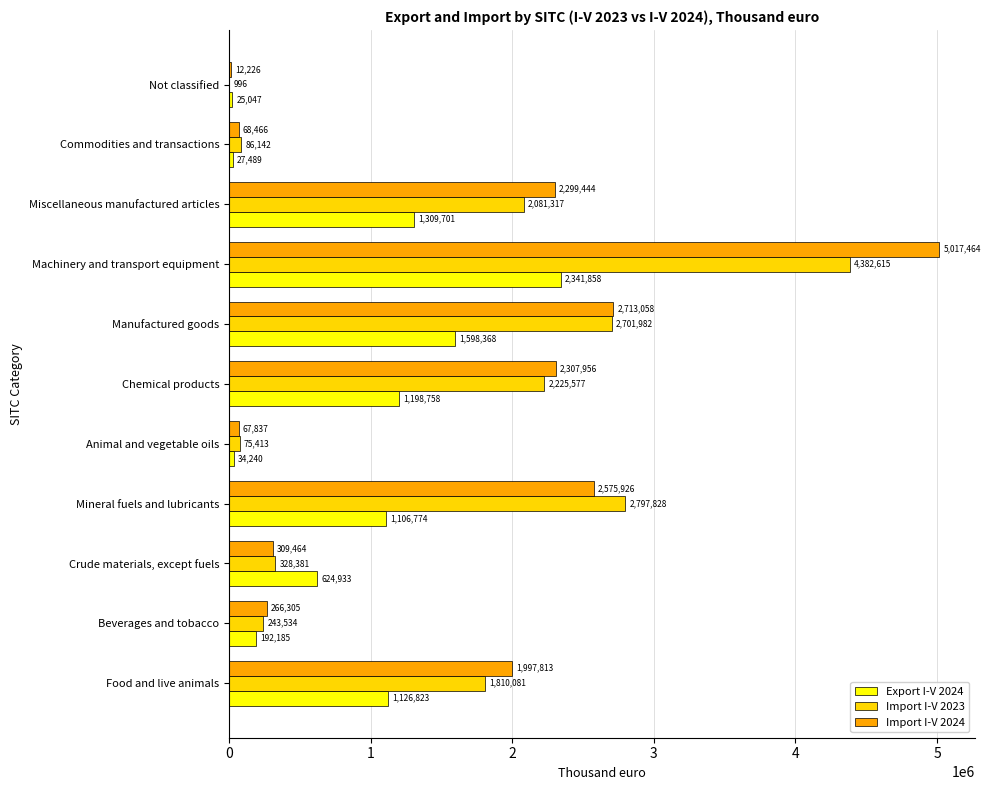

What is the total value across all series at Crude materials, except fuels?

1262778